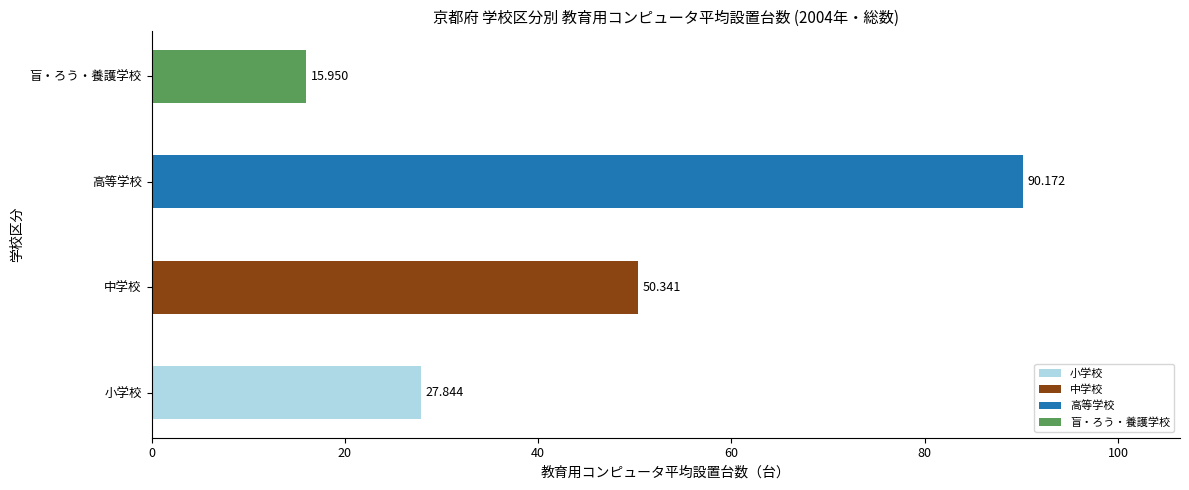

The value of 小学校 at 教育用コンピュータ1台当たりの児童生徒数 is 16.3. True or false?

False